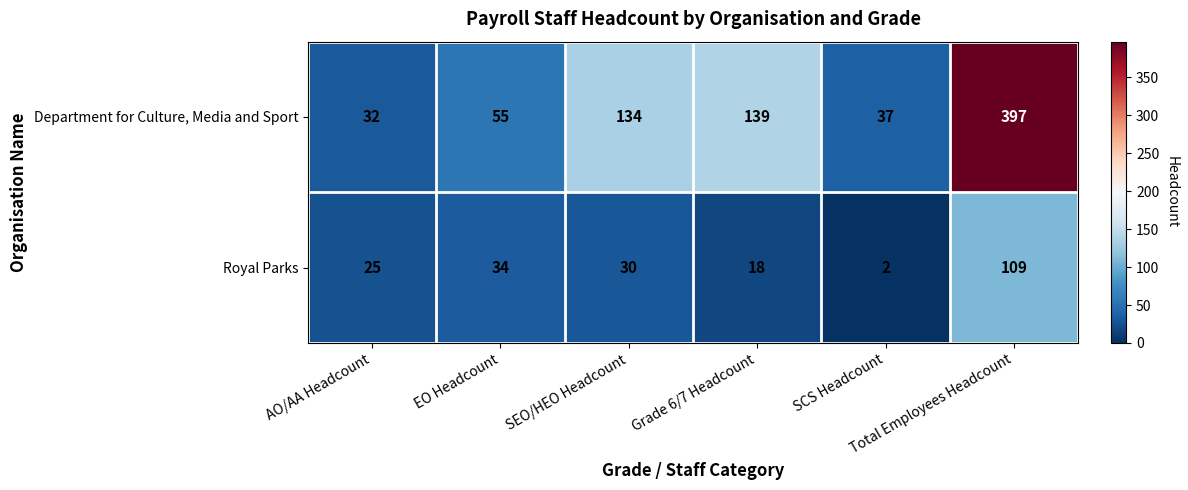

Rank the series by their average value, from highest to lowest.

Department for Culture, Media and Sport, Royal Parks